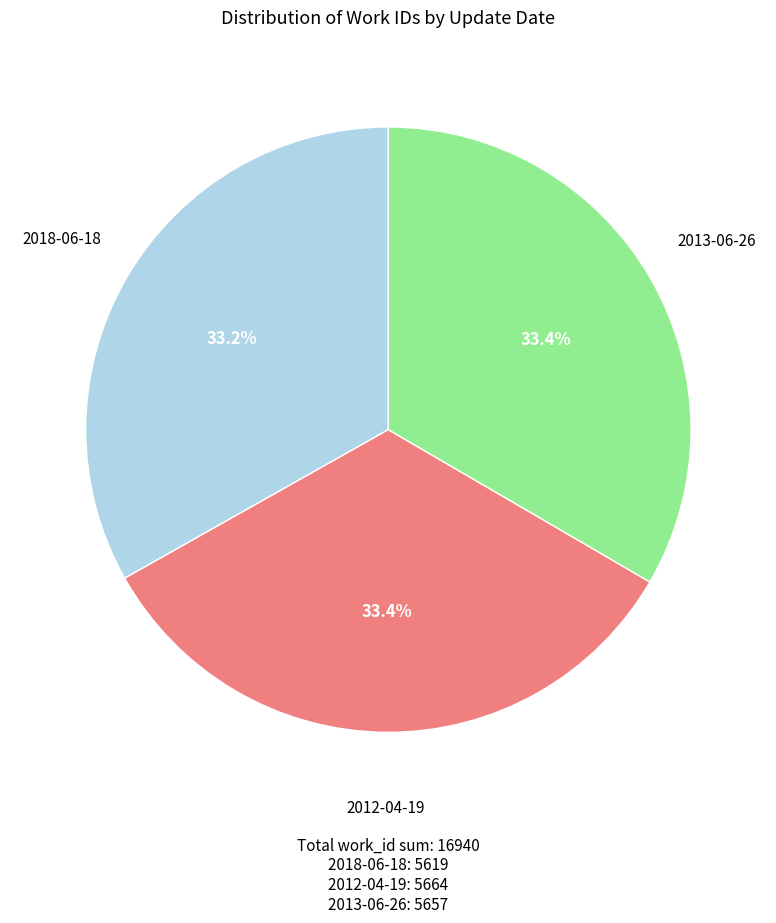

Is 2013-06-26 the majority of the pie?

No